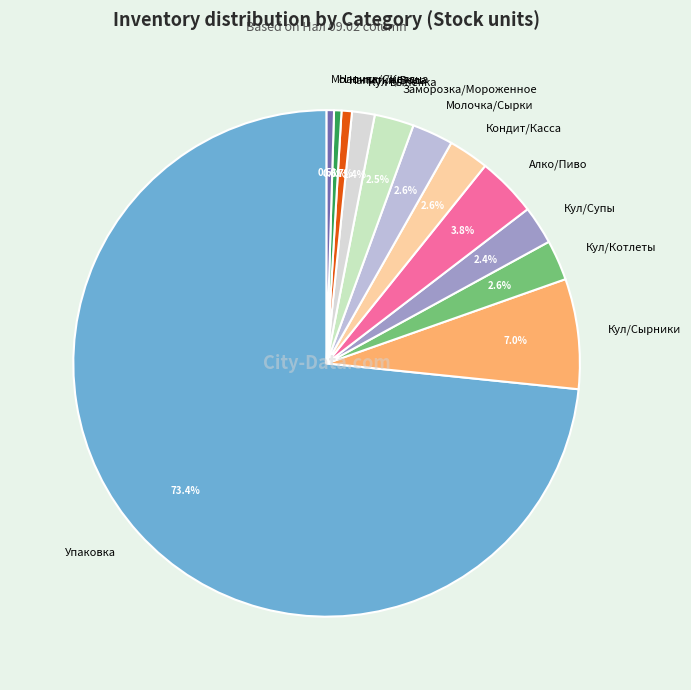

How many slices are in this pie chart?

12